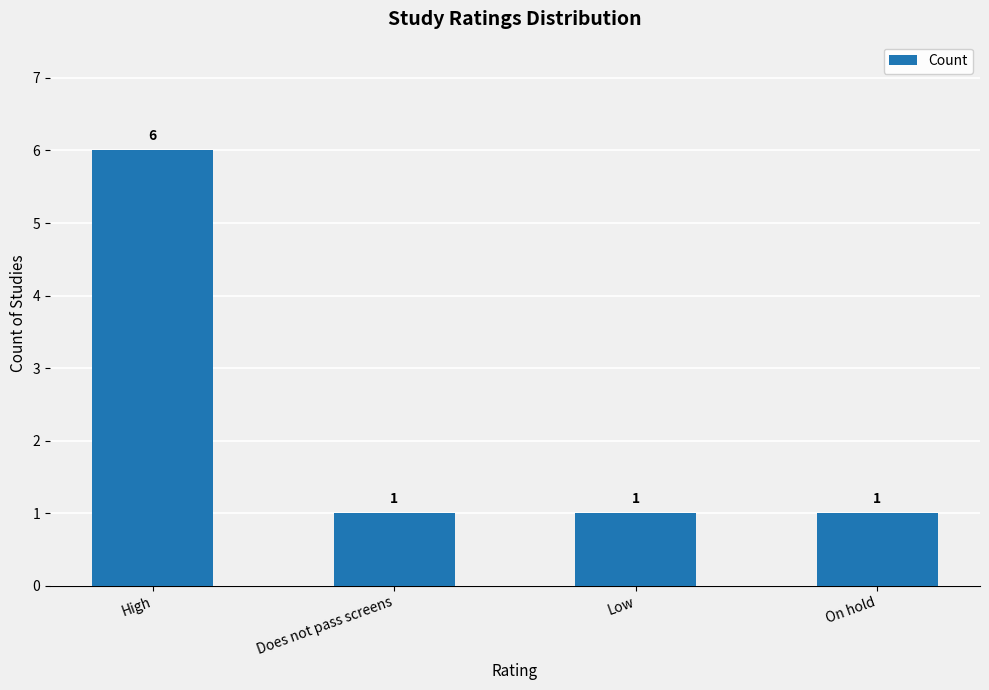

What is the label of the 3rd bar from the left?

Low